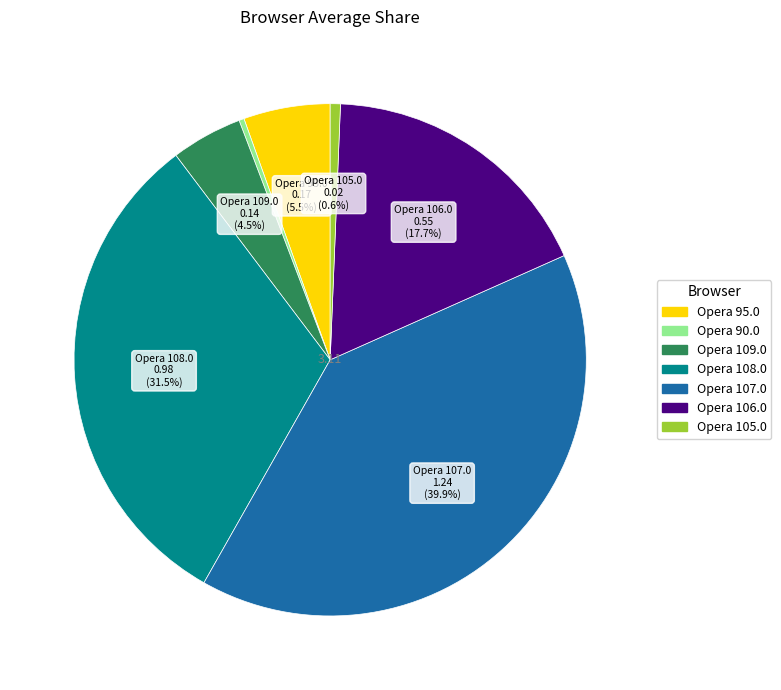

The Opera 95.0 slice represents 1% of the pie. True or false?

False